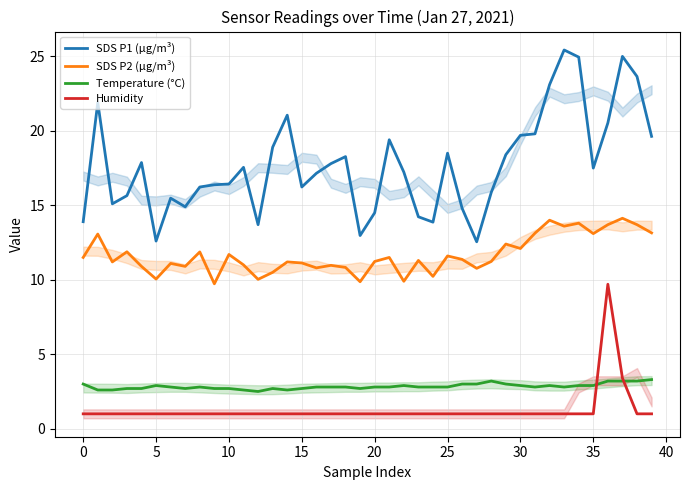

True or false: Humidity has more than 1 points higher than both neighbors.

False